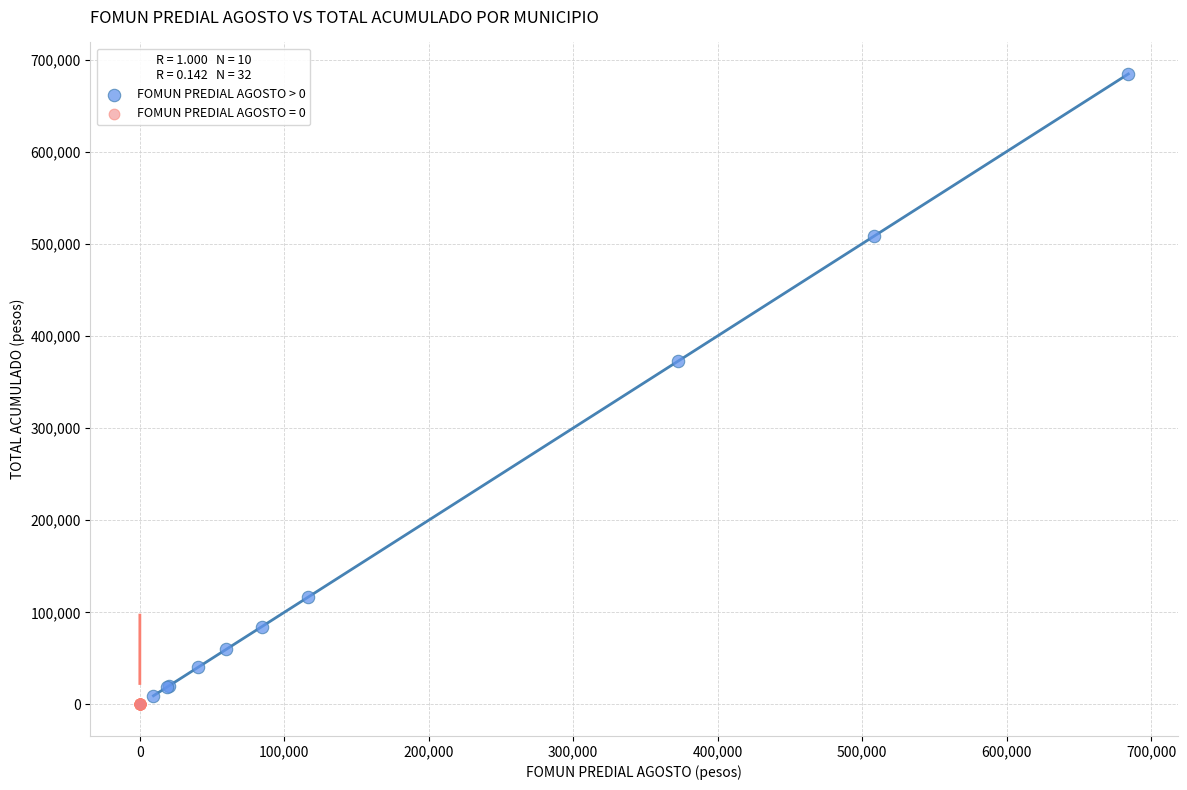

Which series contains the highest Y value?

FOMUN PREDIAL AGOSTO > 0